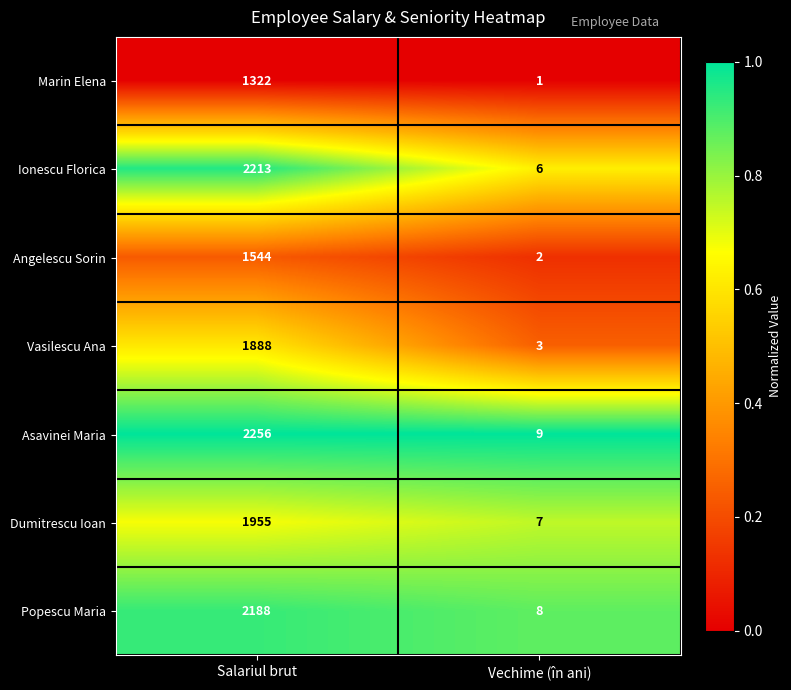

What is the greatest value displayed?

2256